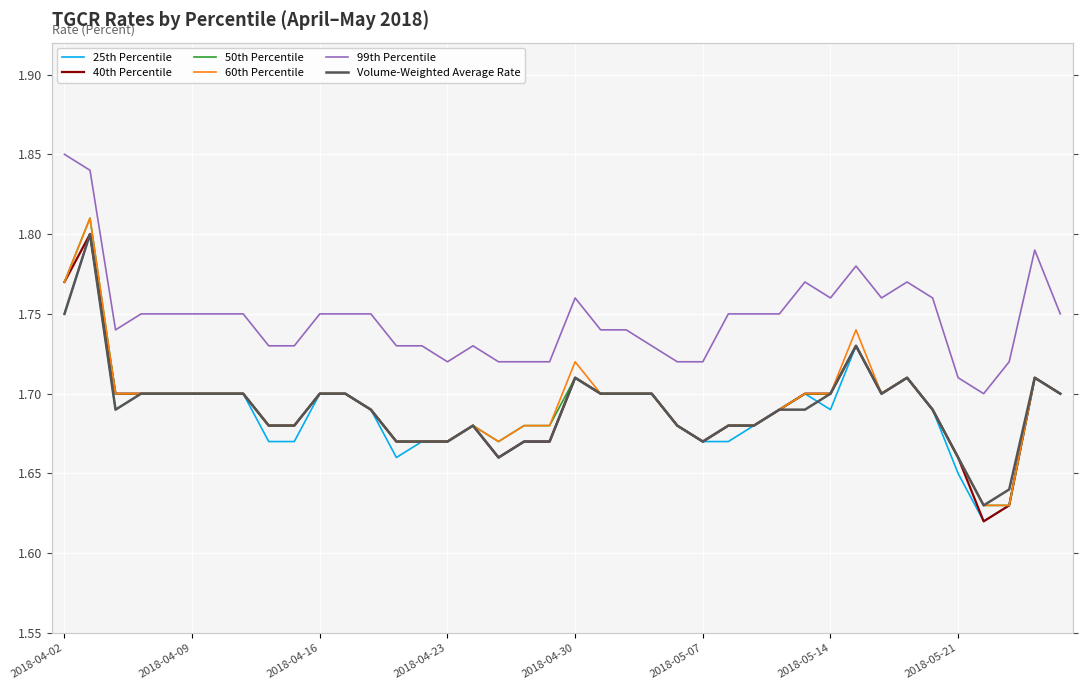

Between 2018-04-09 and 20, which is larger?

2018-04-09